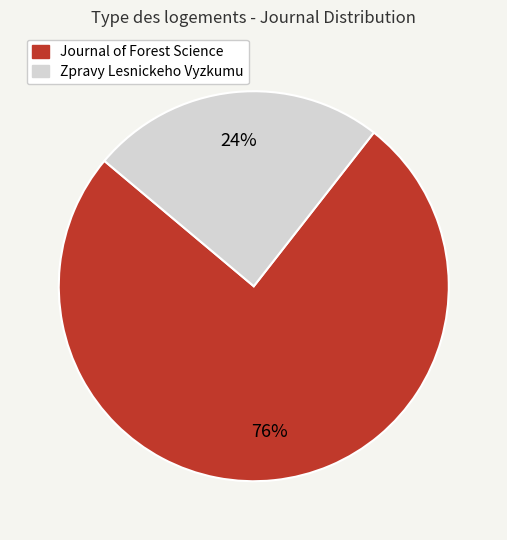

Is there any slice that represents more than half of the pie?

Yes